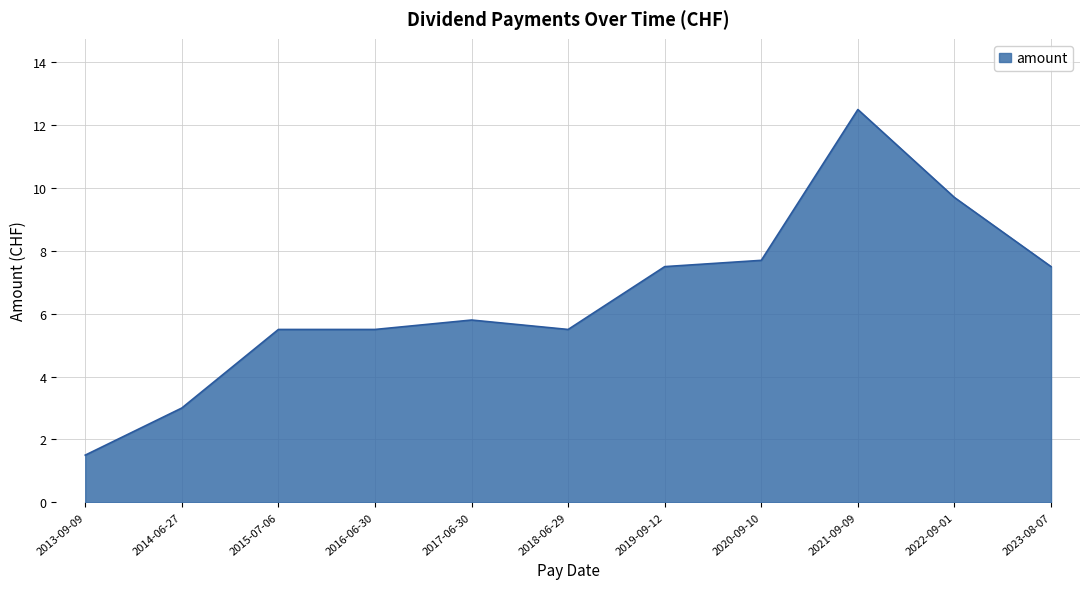

What is the ratio of the value at 2016-06-30 to the value at 2022-09-01?

0.6